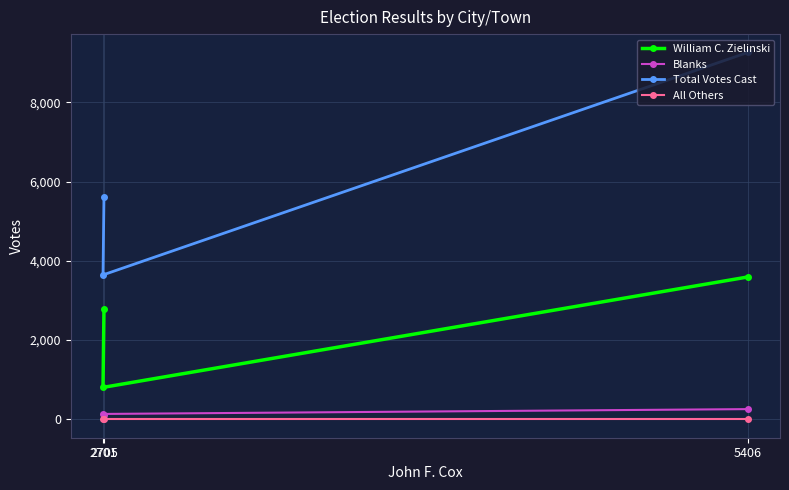

What is the total value across all series at 5406?

13110